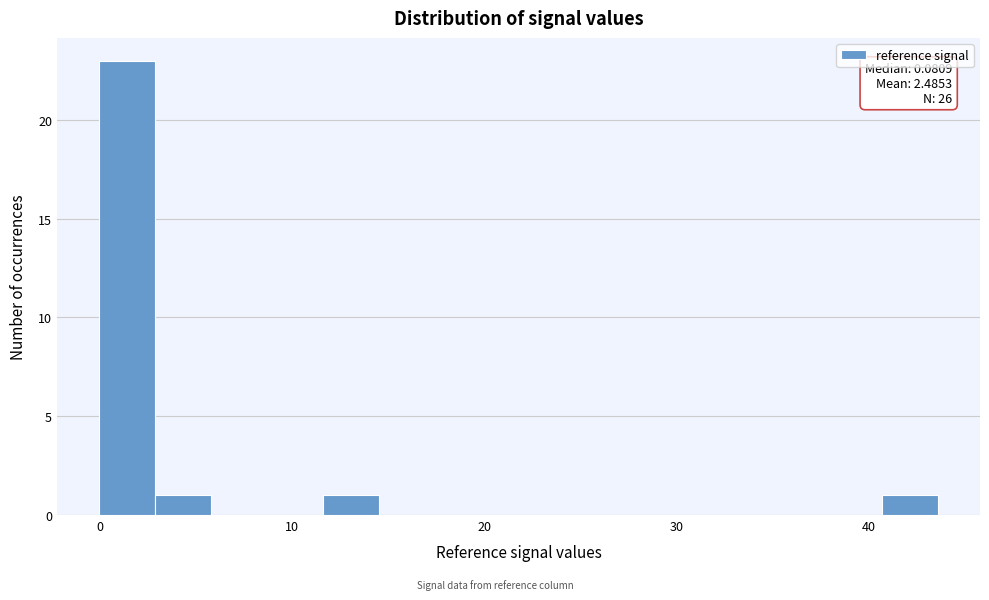

Around what value on the x-axis is the tallest bar? Give the approximate position of its centre, as read against the axis.

1